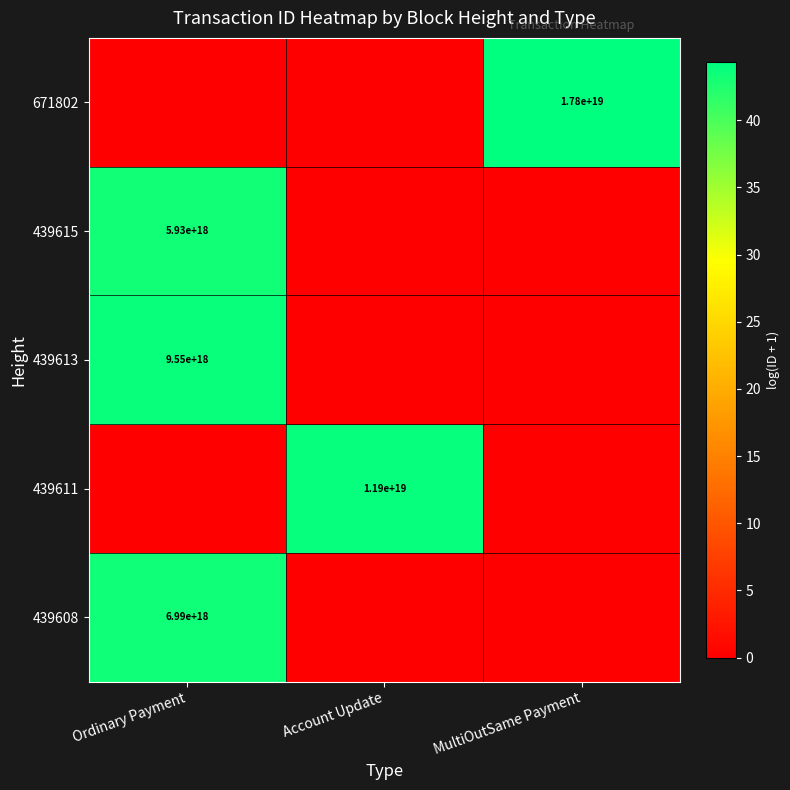

What is the total value across all series at MultiOutSame Payment?

44.3